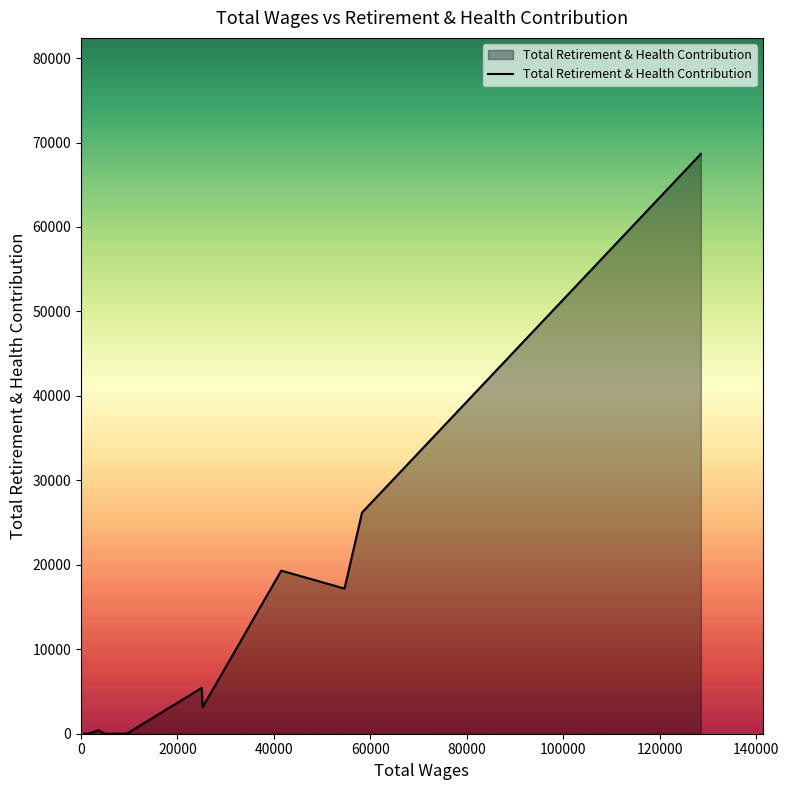

Does the chart have visible grid lines?

No